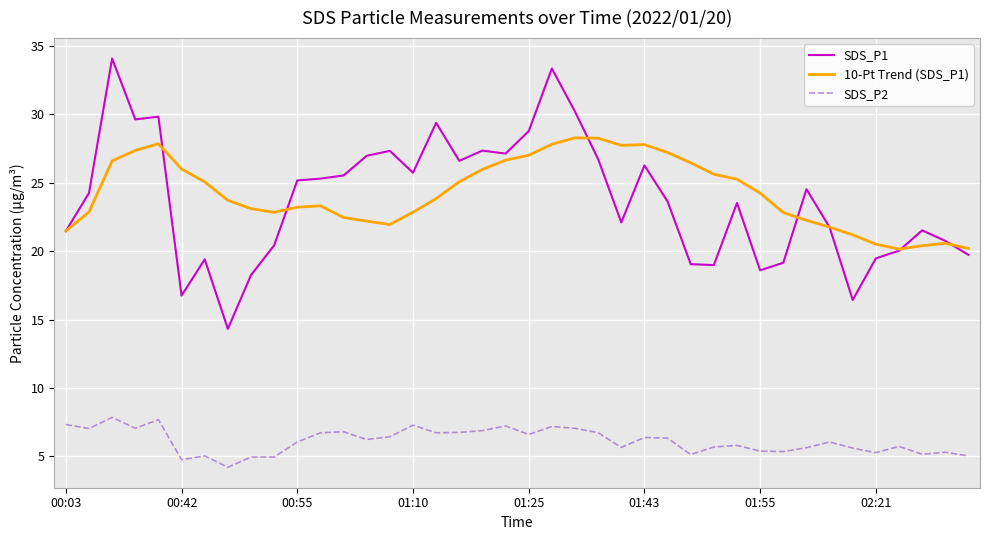

What is the maximum value for 10-Pt Trend (SDS_P1)?

28.3